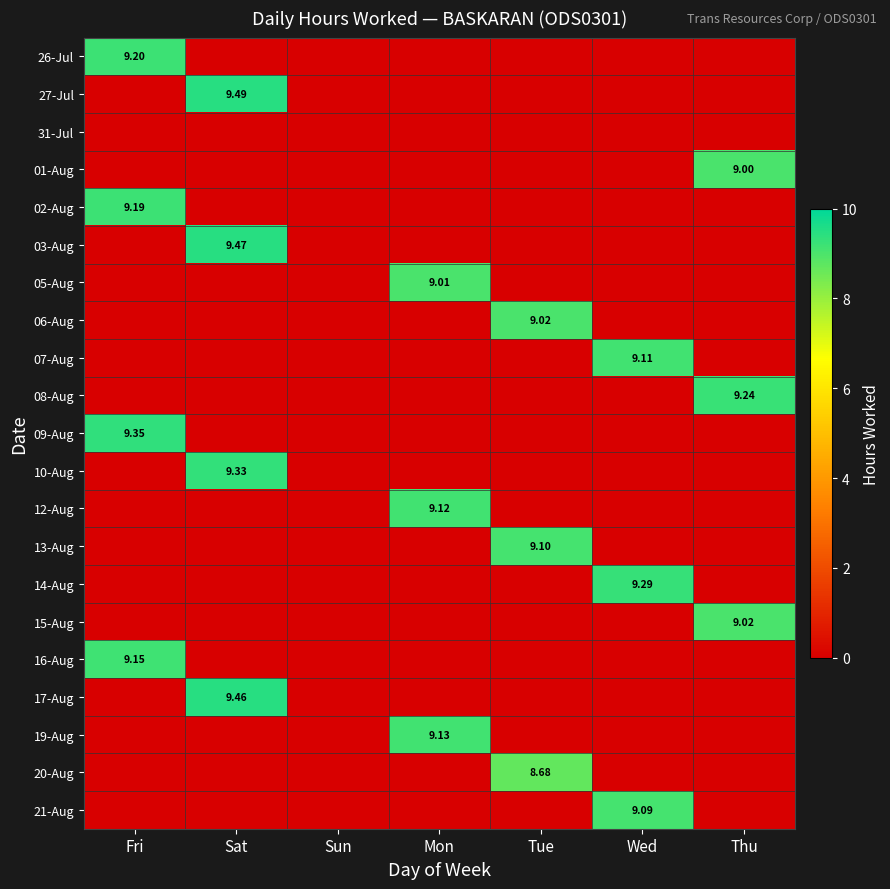

Which series changed the most between Sun and Wed?

14-Aug